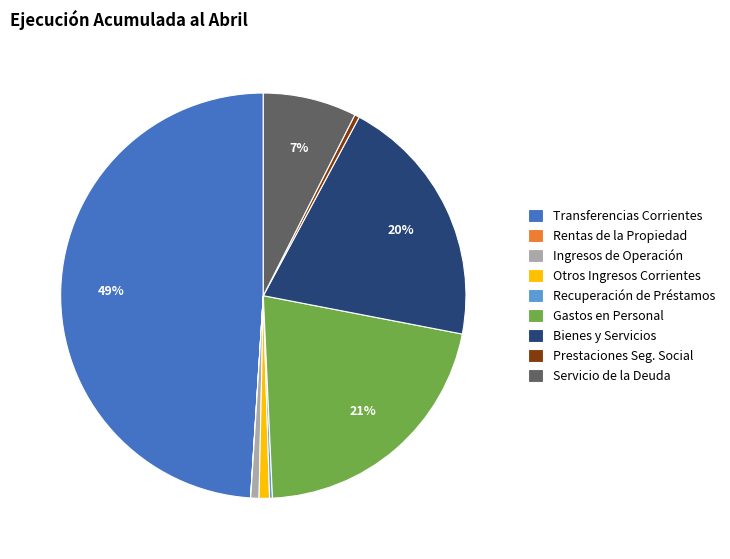

What is the largest slice in the pie chart?

Transferencias Corrientes